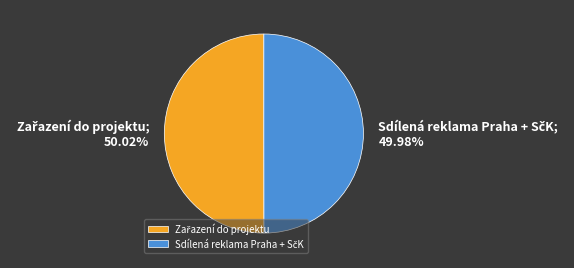

Rank the categories by value from highest to lowest.

Zařazení do projektu, Sdílená reklama Praha + SčK